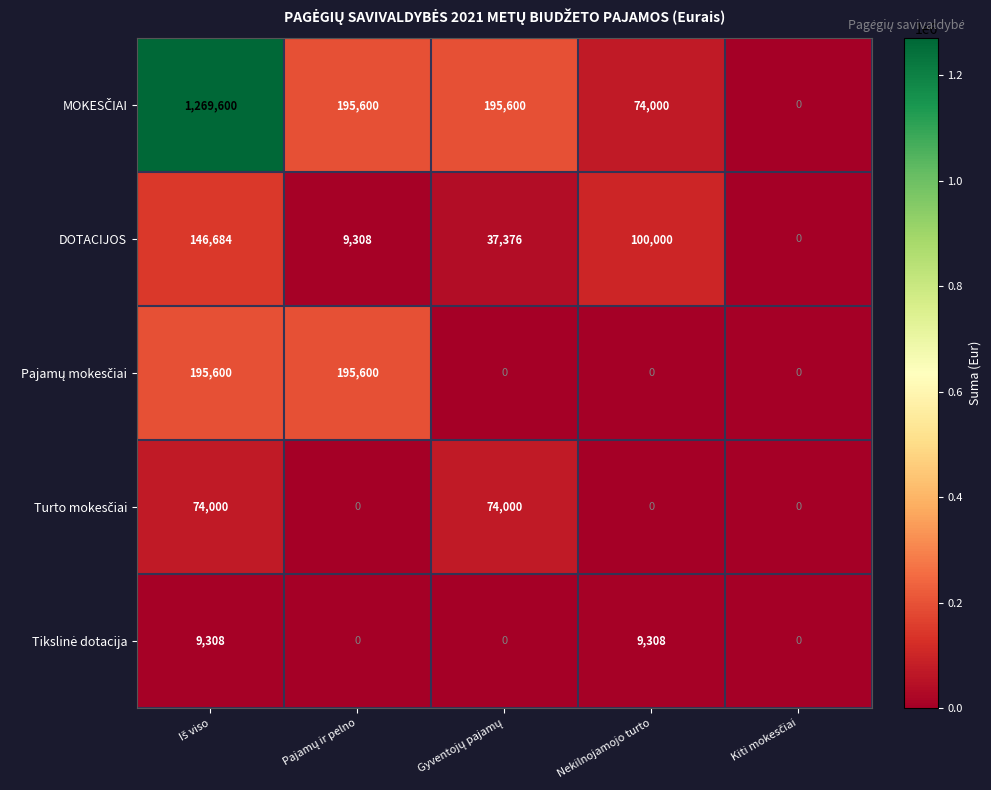

Is it true that DOTACIJOS equals 153201 at Nekilnojamojo turto?

False